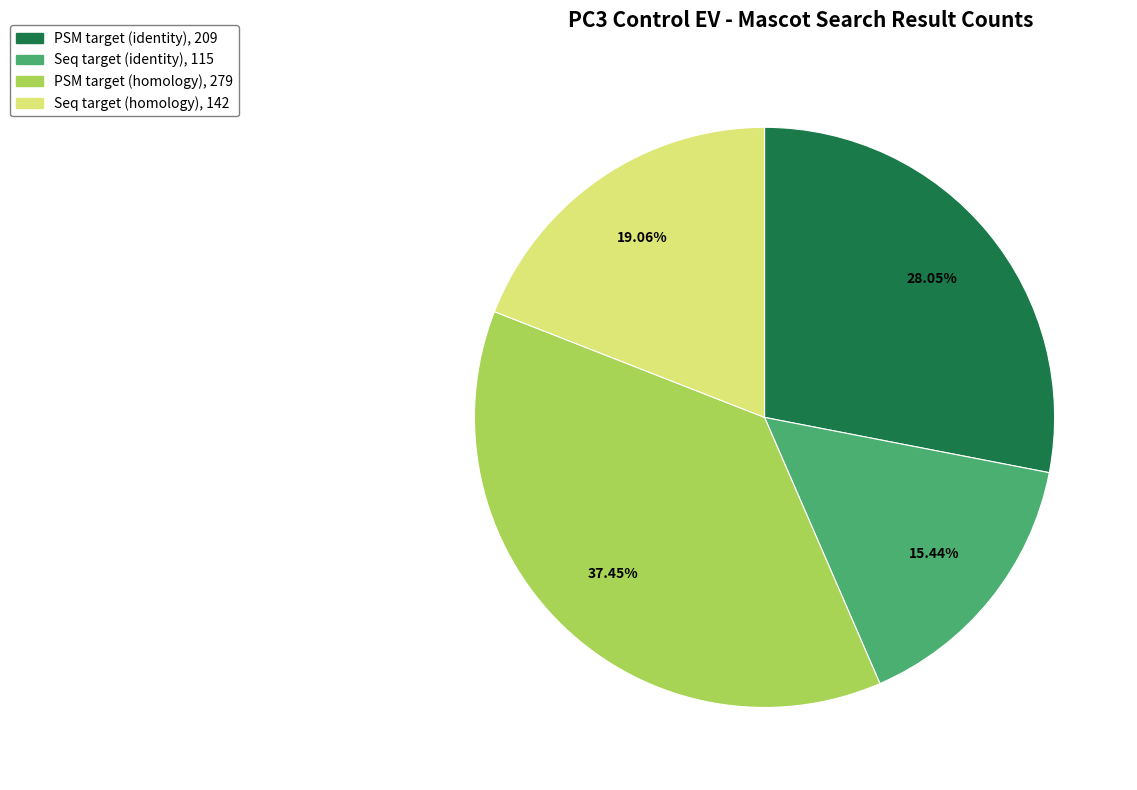

Is there a majority slice in this chart?

No